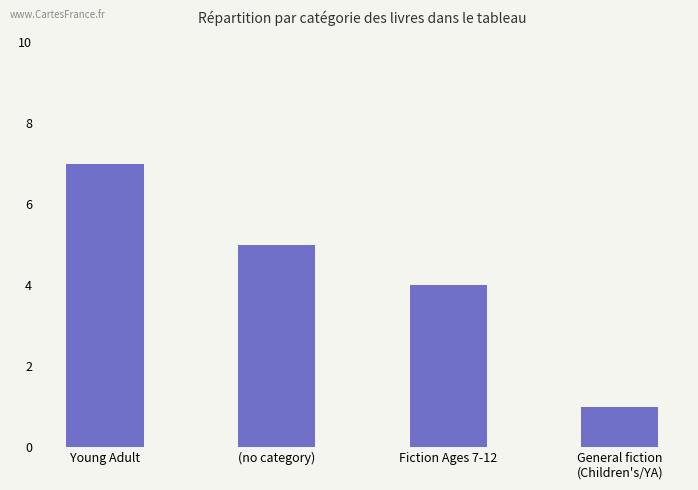

What is the difference between the second highest and minimum values?

4